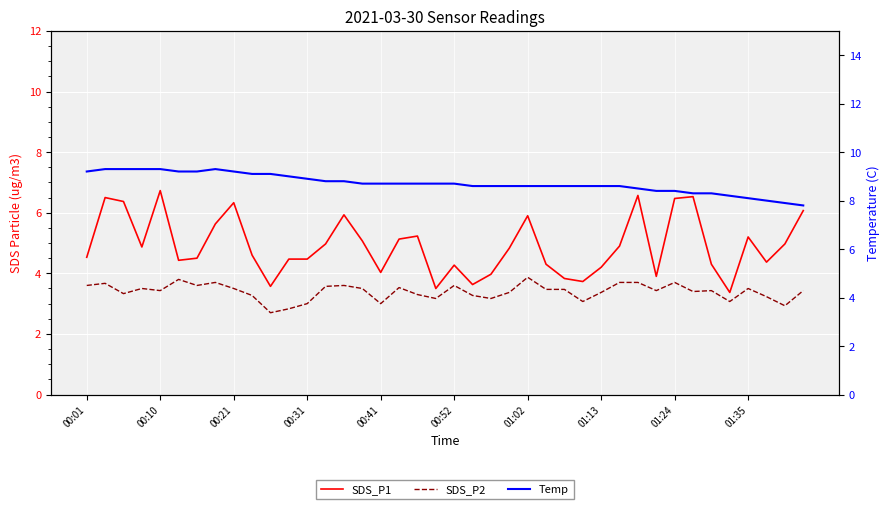

What is the difference between the Temp values at 24 and 01:35?

0.5